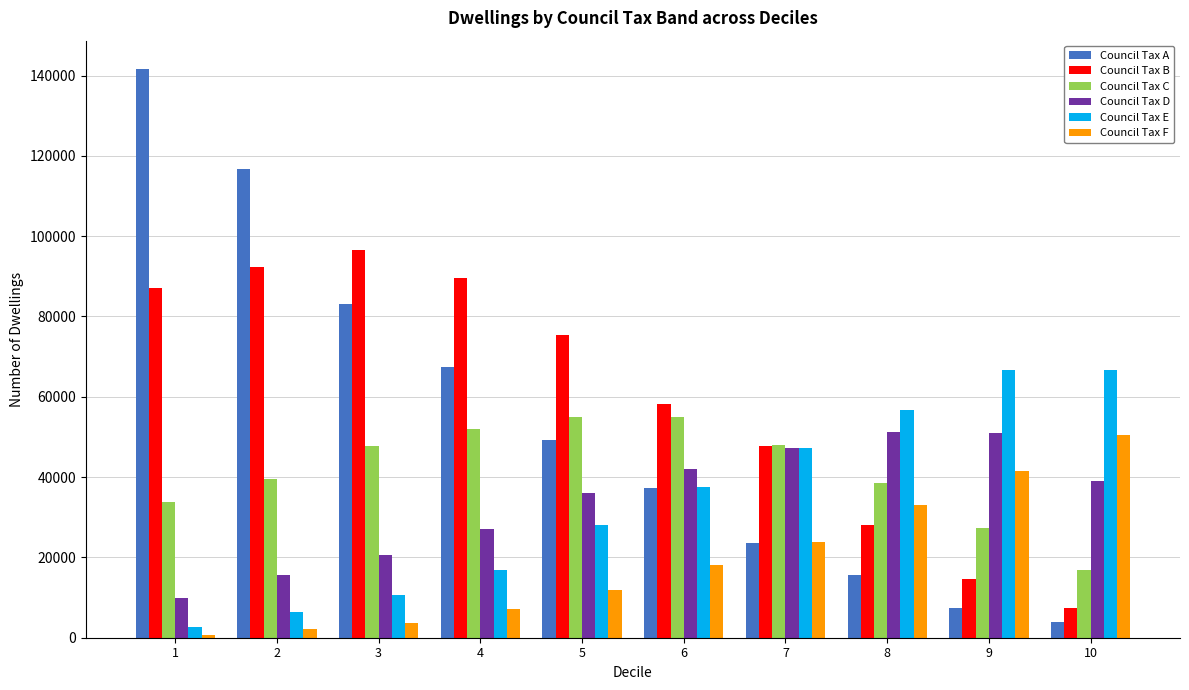

What is the value of the Council Tax F bar at the 9th from the left?

41489